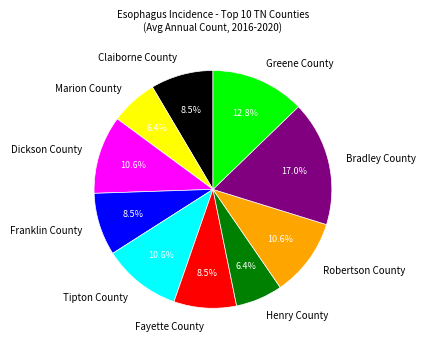

Count the number of slices in the pie.

10